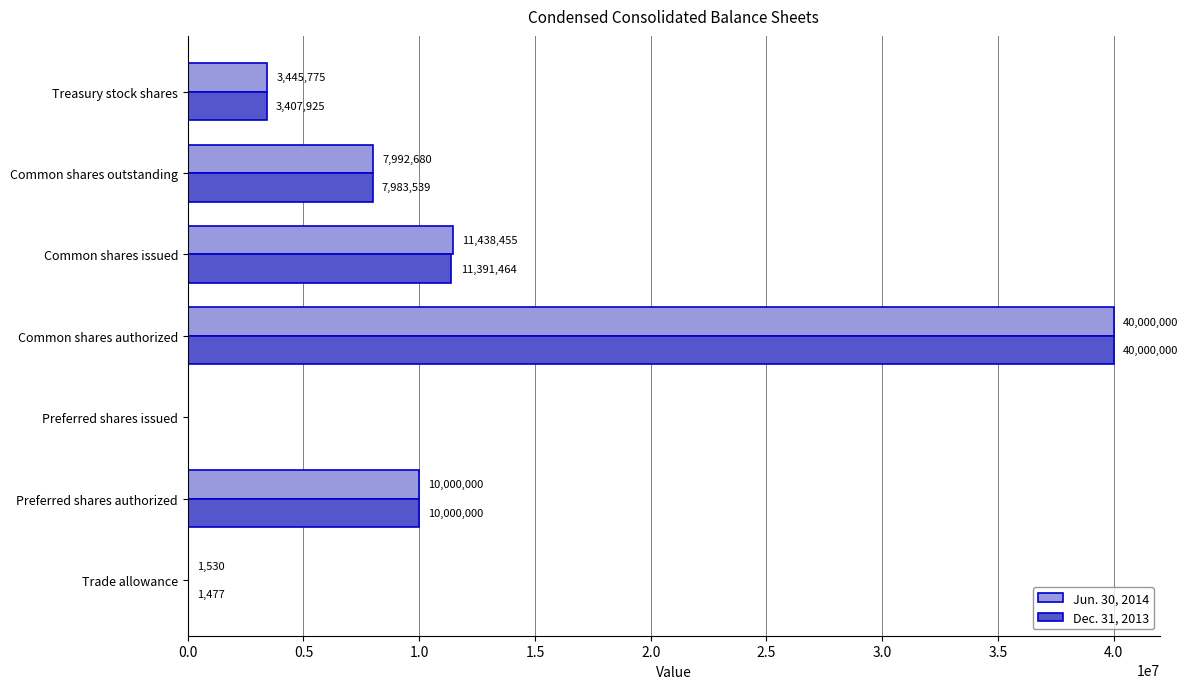

Which series has the largest total across all categories?

Jun. 30, 2014